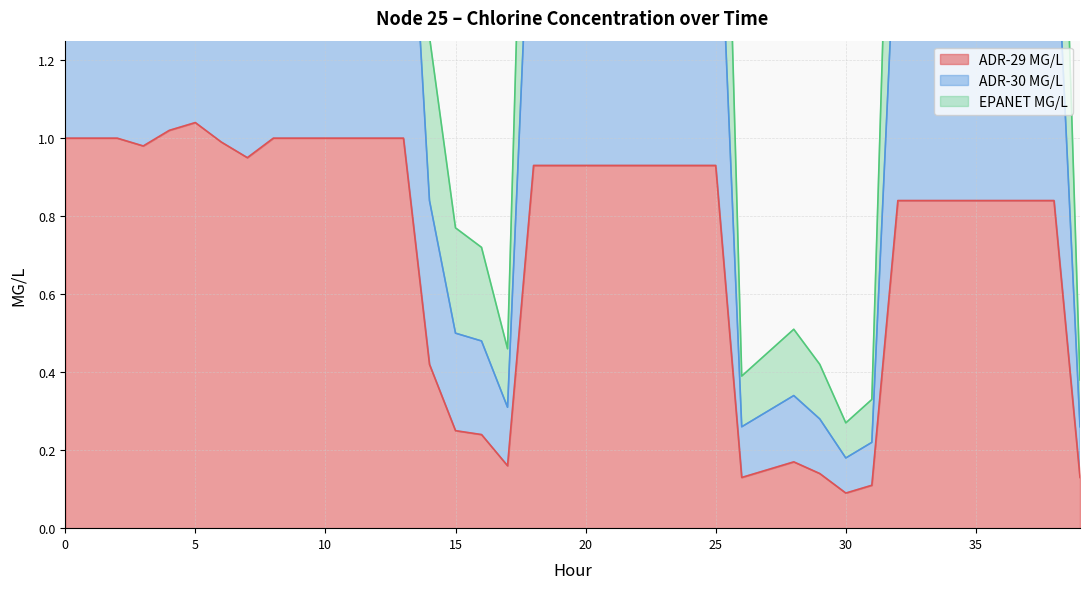

At how many categories does at least one series exceed 1?

30